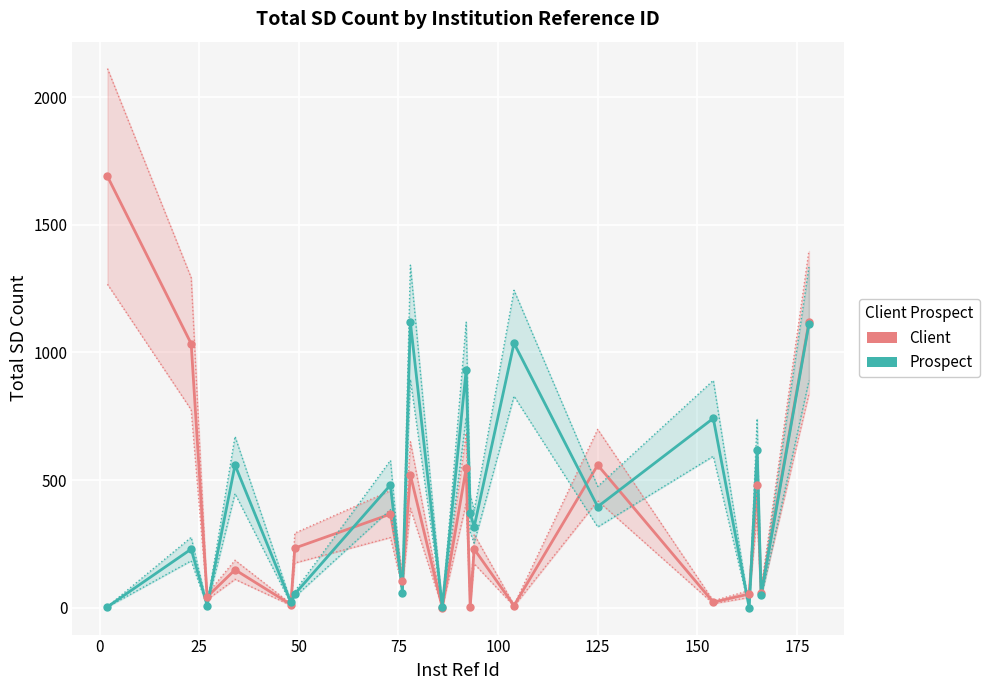

Which series contains the lowest Y value?

Client